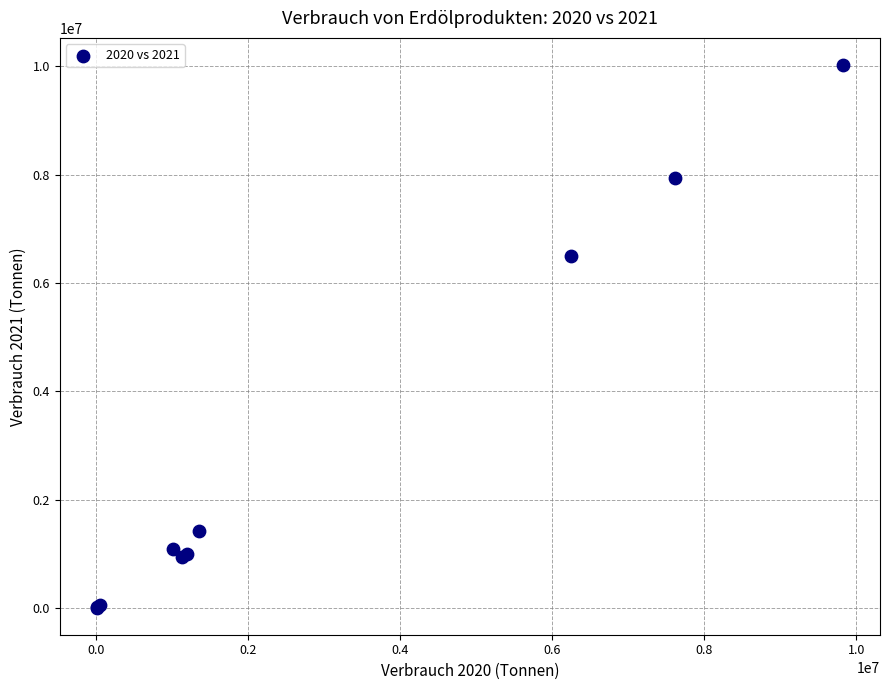

What Y value in the scatter plot is closest to 5017282?

6494276.0